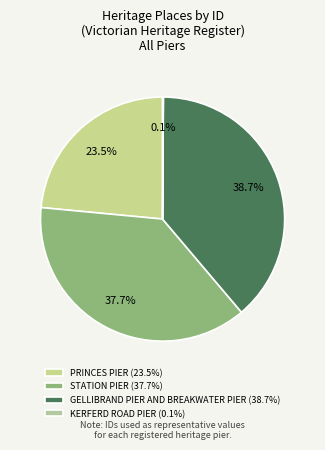

The PRINCES PIER slice represents 14% of the pie. True or false?

False